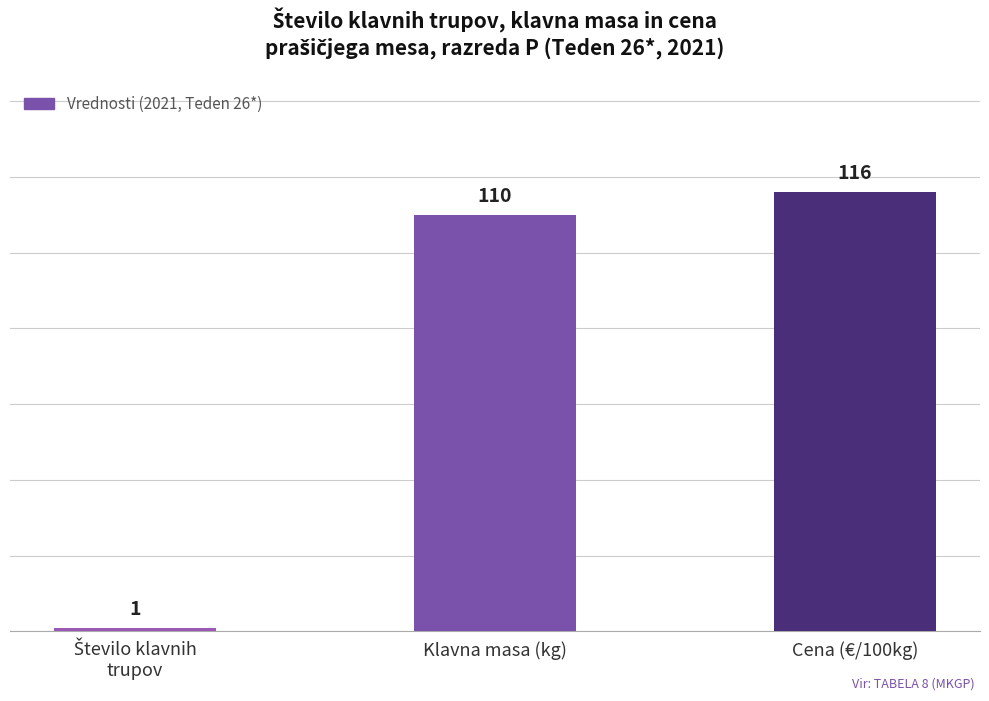

What value does the data have at Cena (€/100kg)?

116